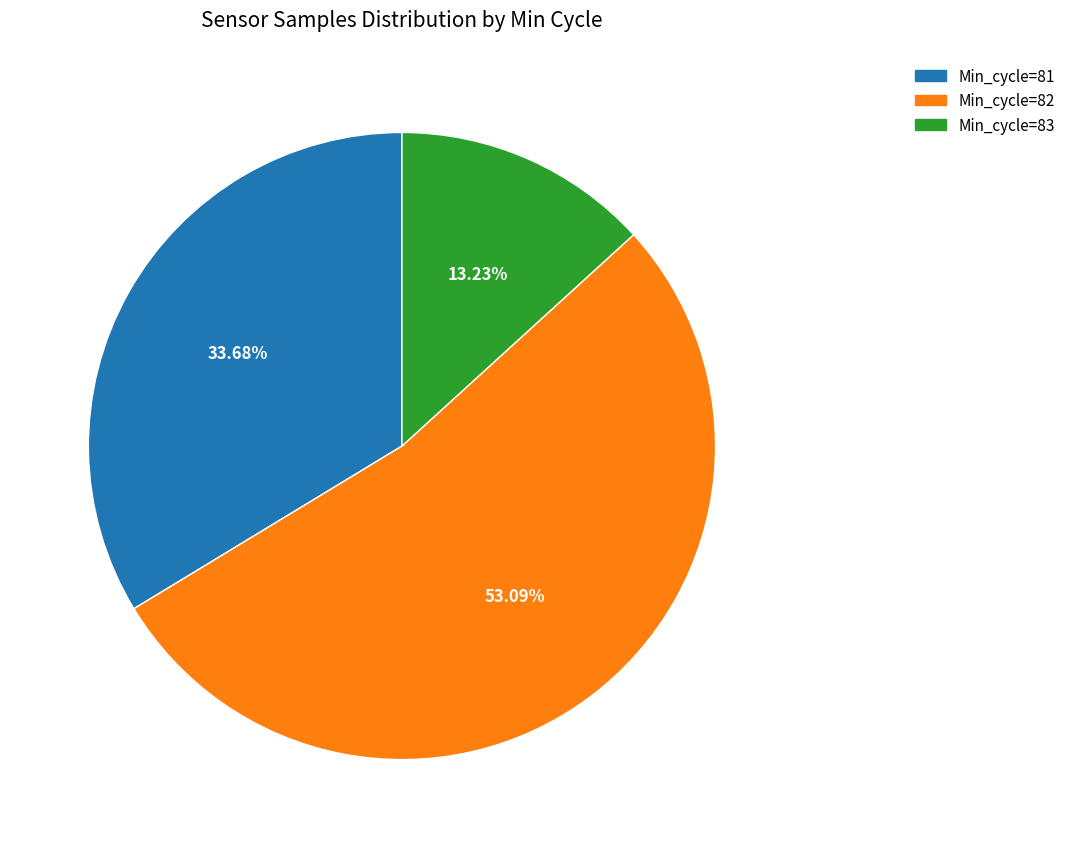

Is Min_cycle=82 the majority of the pie?

Yes